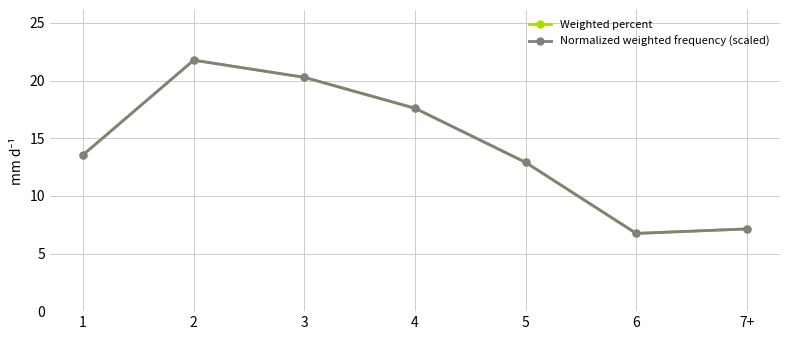

True or false: Normalized weighted frequency (scaled) and Weighted percent cross at least once.

False